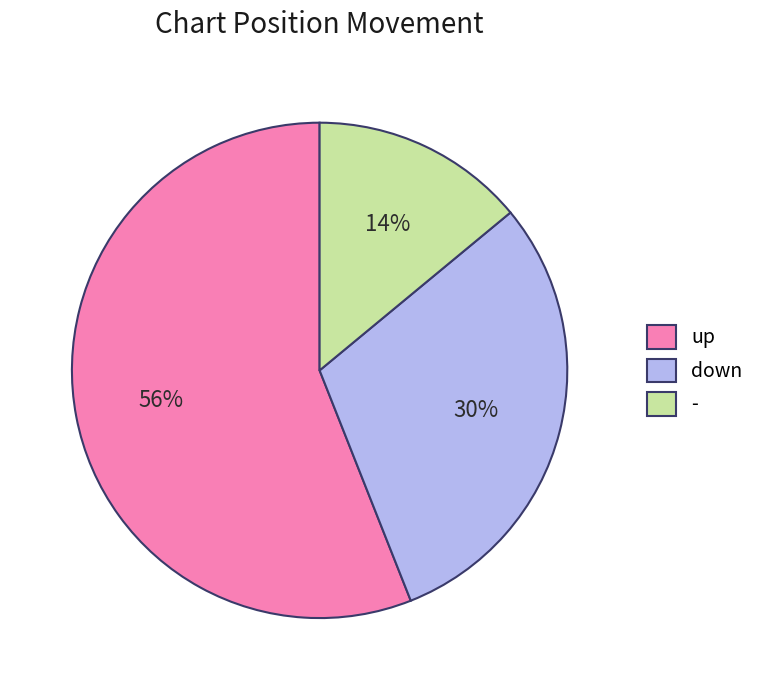

To the nearest percent, what percentage of the pie is up?

56%